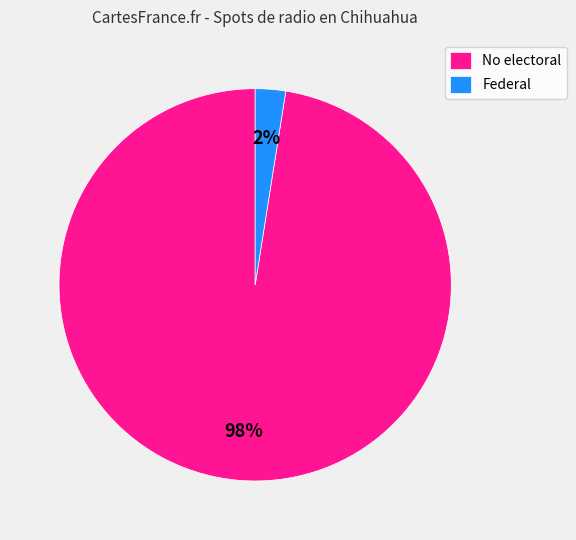

To the nearest percent, what is the average slice percentage?

50%